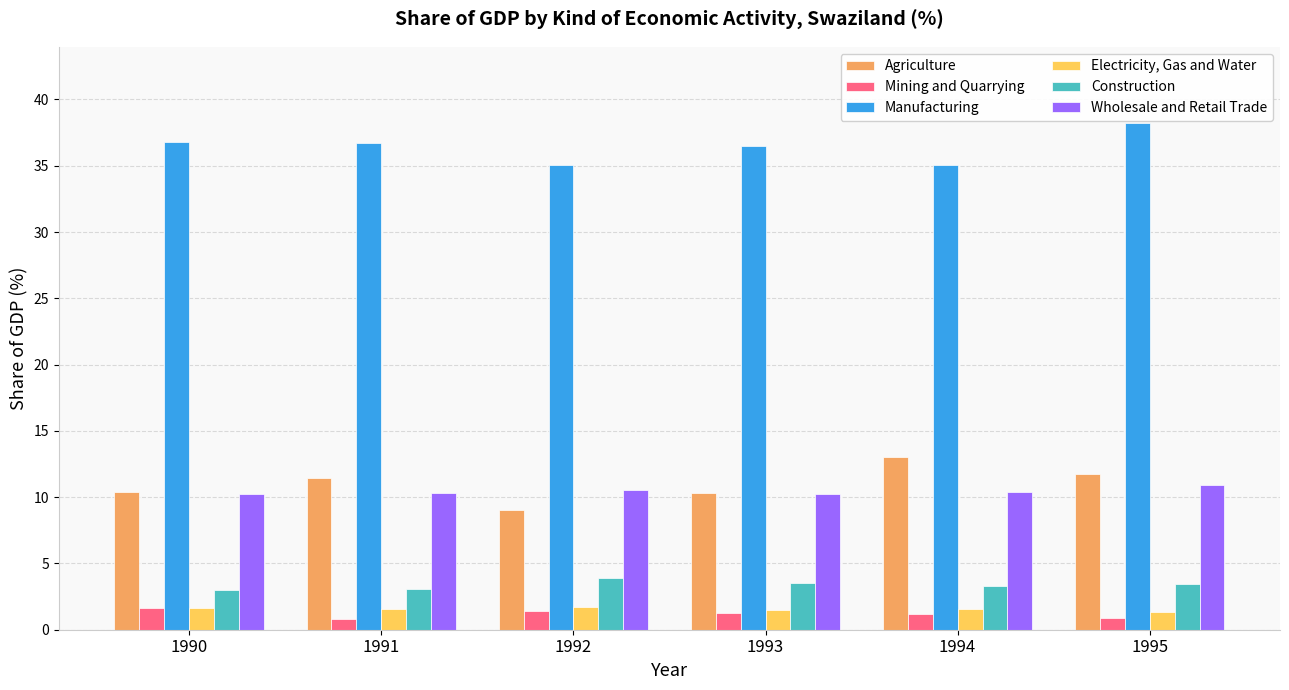

What is the maximum value for Wholesale and Retail Trade?

10.9